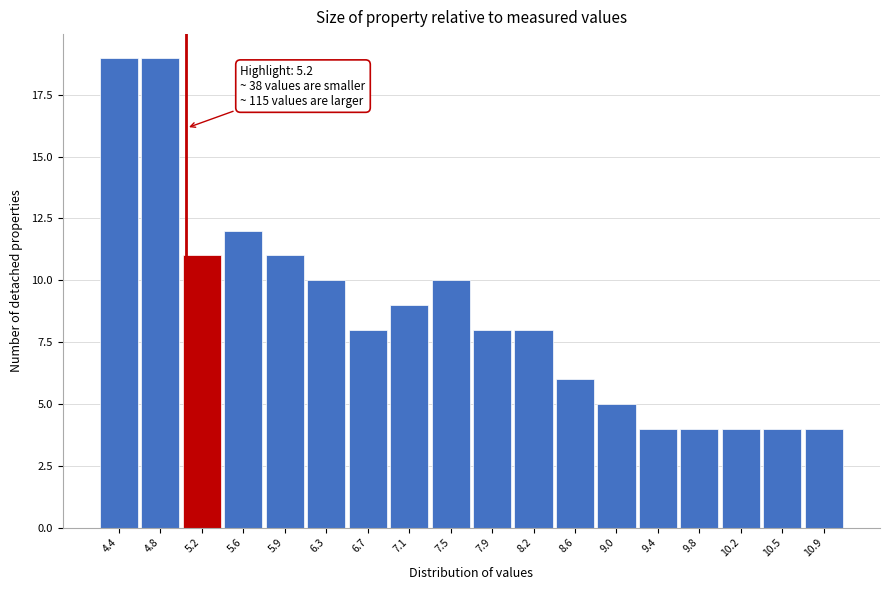

Reading right to left, extract all data points from this chart.

10.9=4	10.5=4	10.2=4	9.8=4	9.4=4	9.0=5	8.6=6	8.2=8	7.9=8	7.5=10	7.1=9	6.7=8	6.3=10	5.9=11	5.6=12	5.2=11	4.8=19	4.4=19